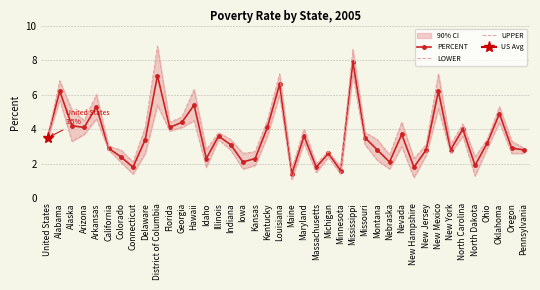

List the labels in order of UPPER value, largest first.

District of Columbia, Mississippi, Louisiana, New Mexico, Alabama, Hawaii, Arkansas, Oklahoma, Alaska, Georgia, Arizona, Kentucky, Florida, Nevada, North Carolina, Delaware, Maryland, Illinois, Missouri, United States, Indiana, Montana, Ohio, Oregon, New Jersey, New York, California, Pennsylvania, Colorado, Idaho, Kansas, Michigan, Iowa, Nebraska, North Dakota, New Hampshire, Connecticut, Massachusetts, Minnesota, Maine